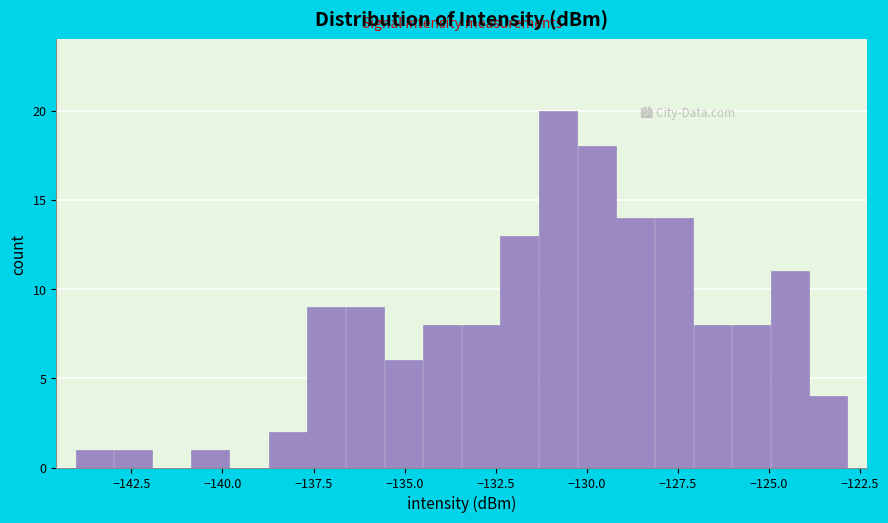

Read against the x-axis, roughly where is the centre of the tallest bar?

-131.0